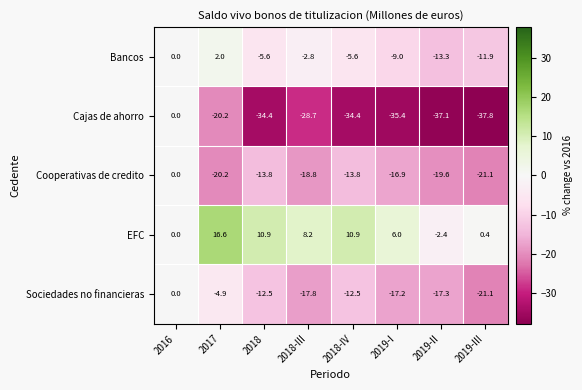

What is the sum of the EFC values at 2019-I and 2019-II?

3.6